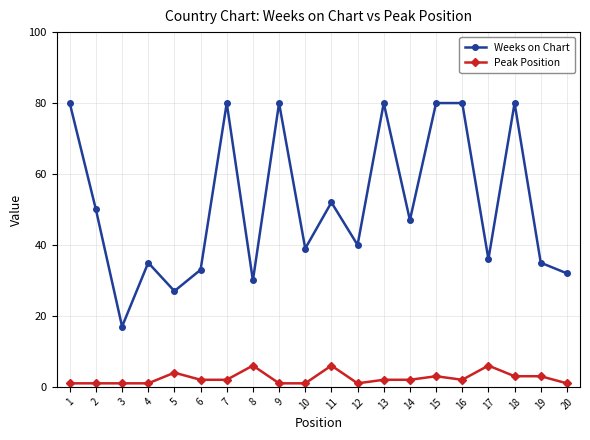

What is the approximate value of Peak Position at 10?

1